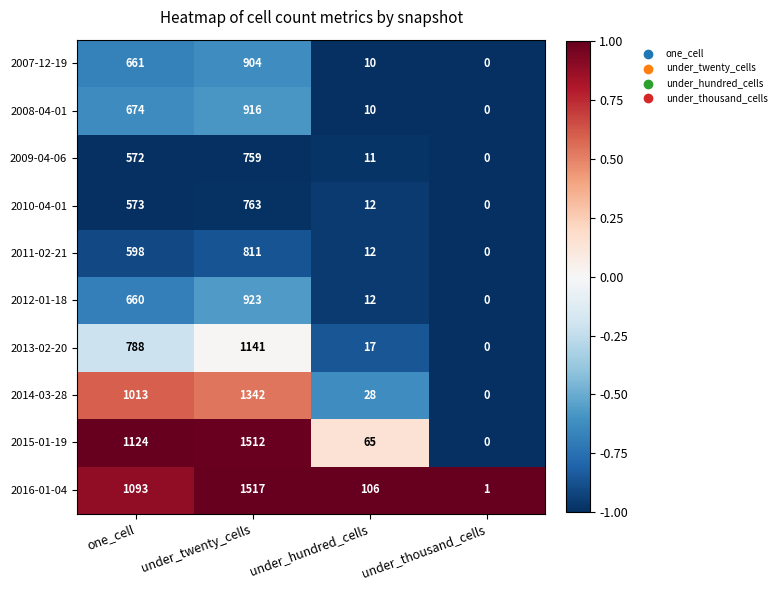

The 2011-02-21 series shows 0 at under_thousand_cells. True or false?

True